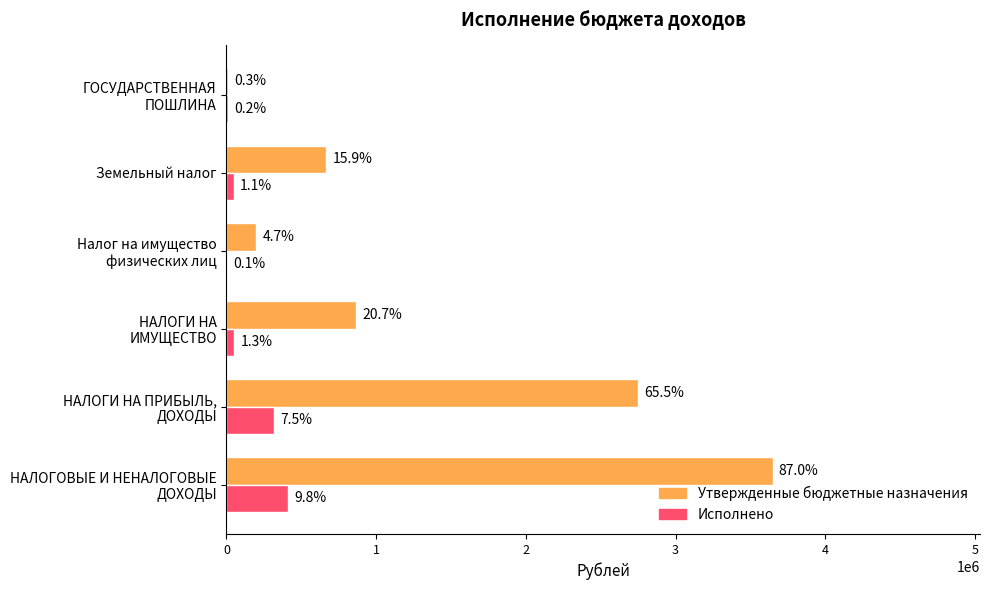

What are all the series names shown in the legend?

Утвержденные бюджетные назначения, Исполнено